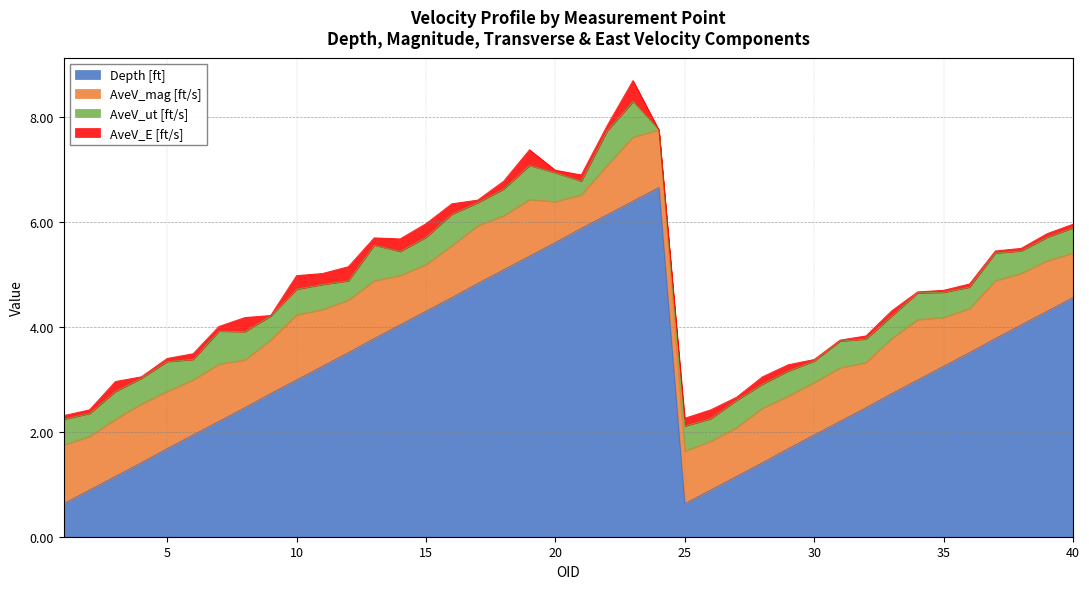

At which category is the sum across all series the highest?

23